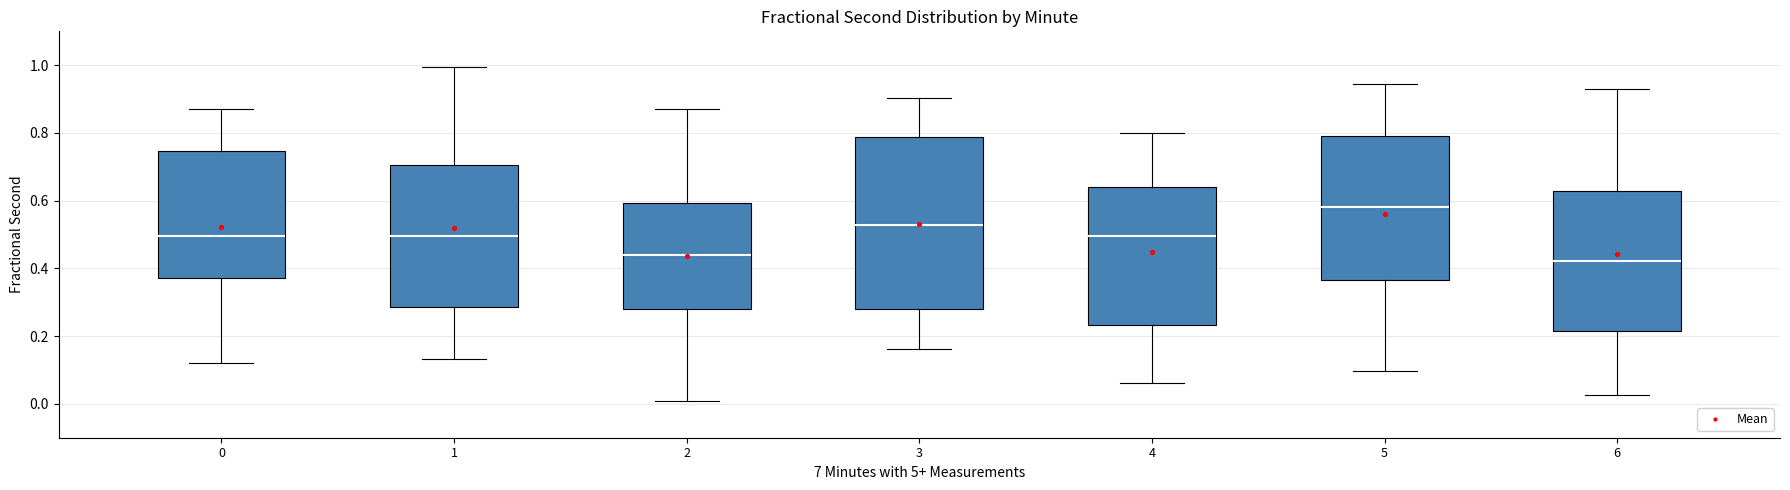

Where does the upper whisker of the box at x = 5 end on the y-axis? The values are not printed on the chart, so give them approximately, as read against the axis.

0.94